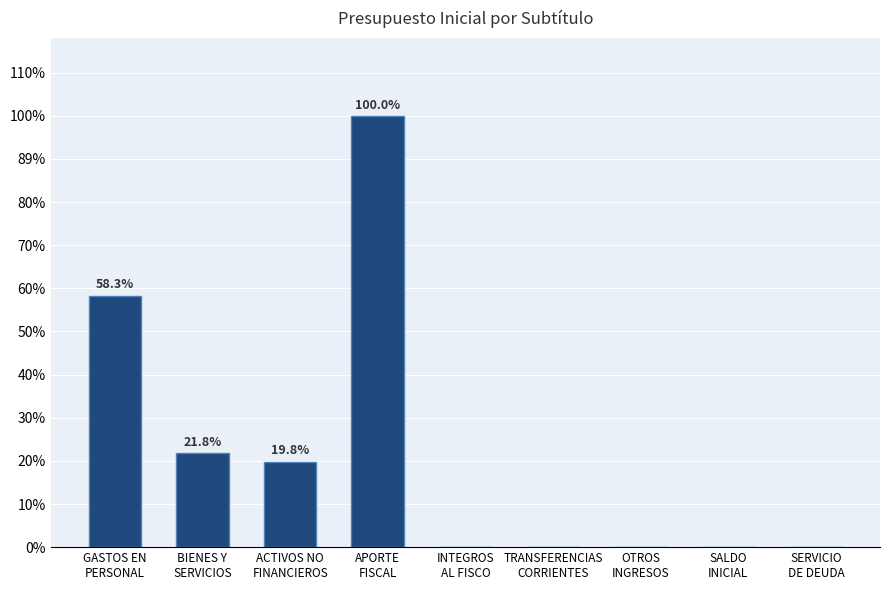

What is the sum of the values at GASTOS EN
PERSONAL and TRANSFERENCIAS
CORRIENTES?

618041